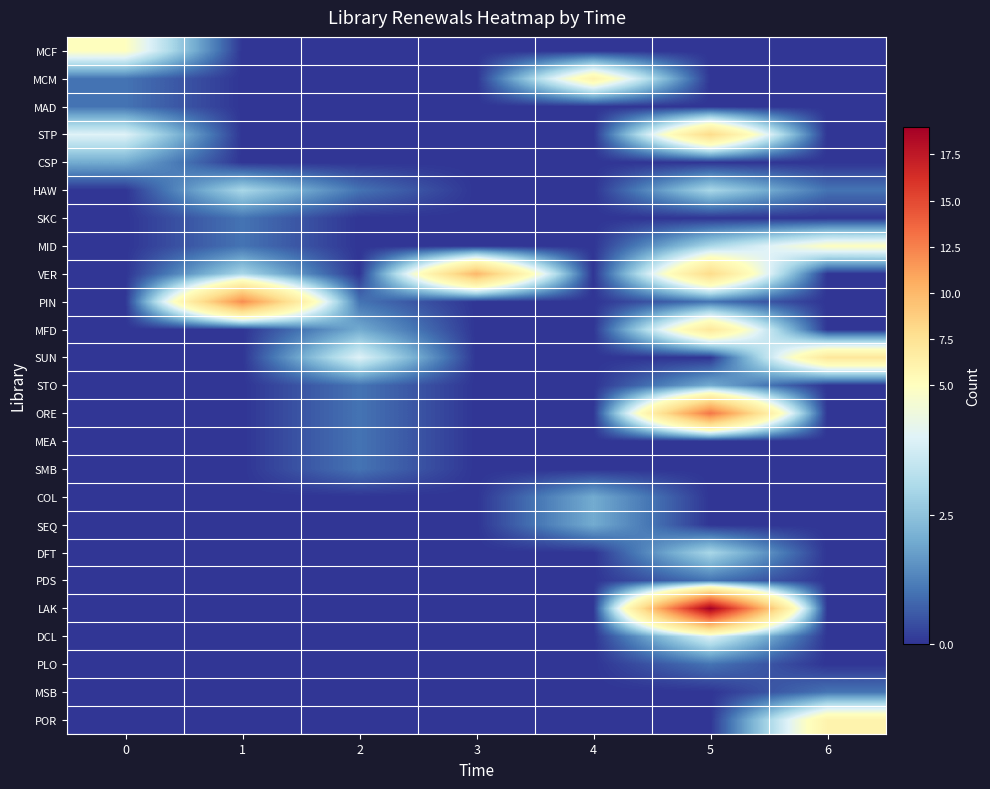

What is the difference between the highest and lowest values at 6?

7